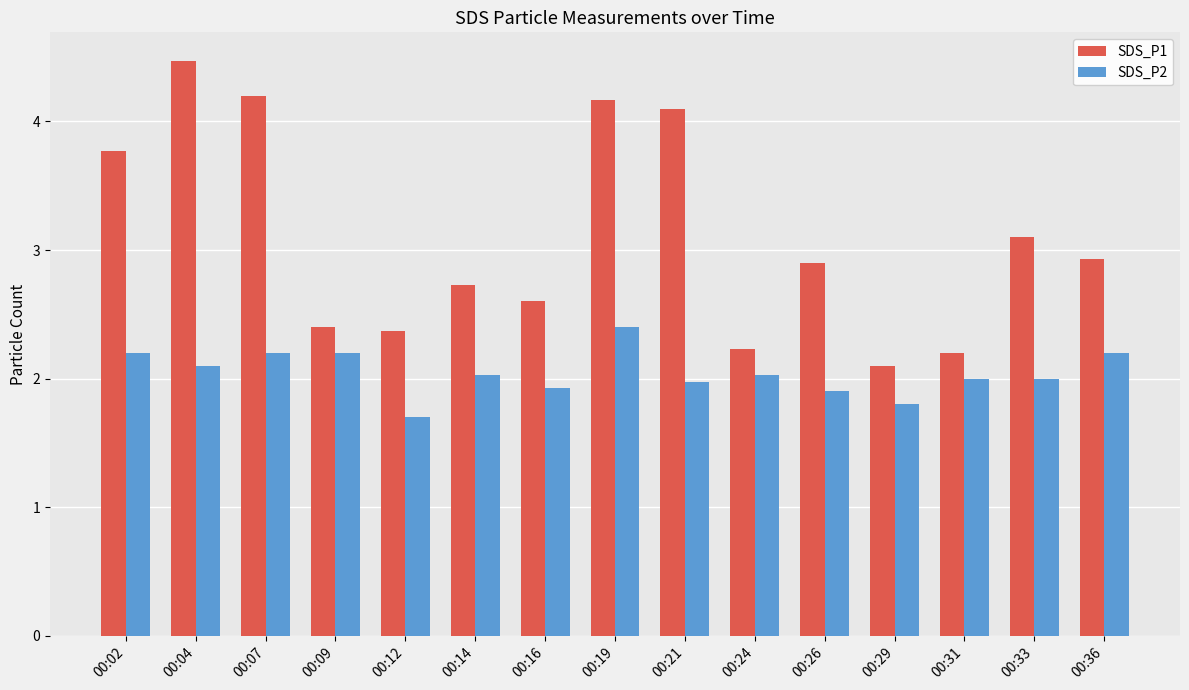

What is the minimum value shown in the chart?

1.7